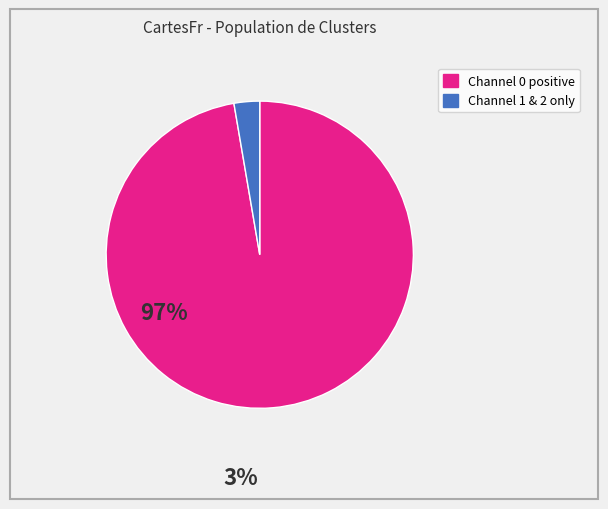

Is there any slice that represents more than half of the pie?

Yes